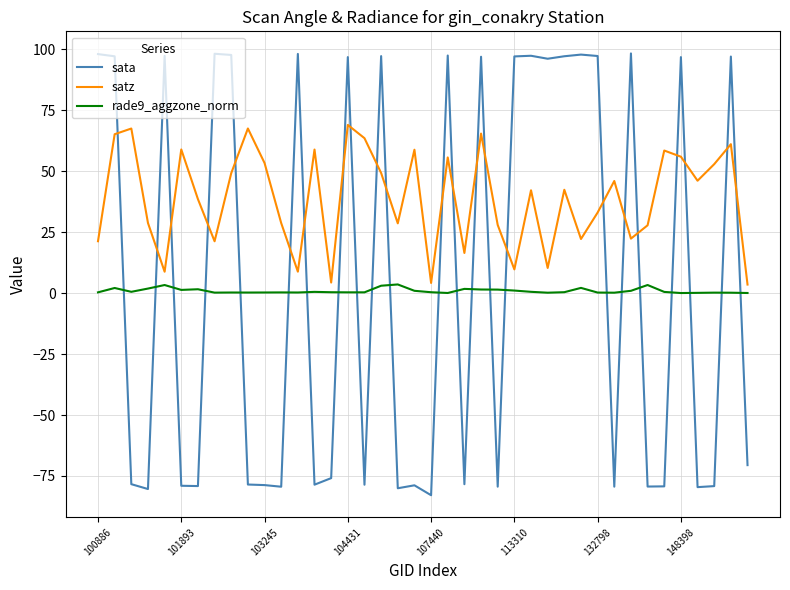

True or false: sata and rade9_aggzone_norm cross at least once.

True